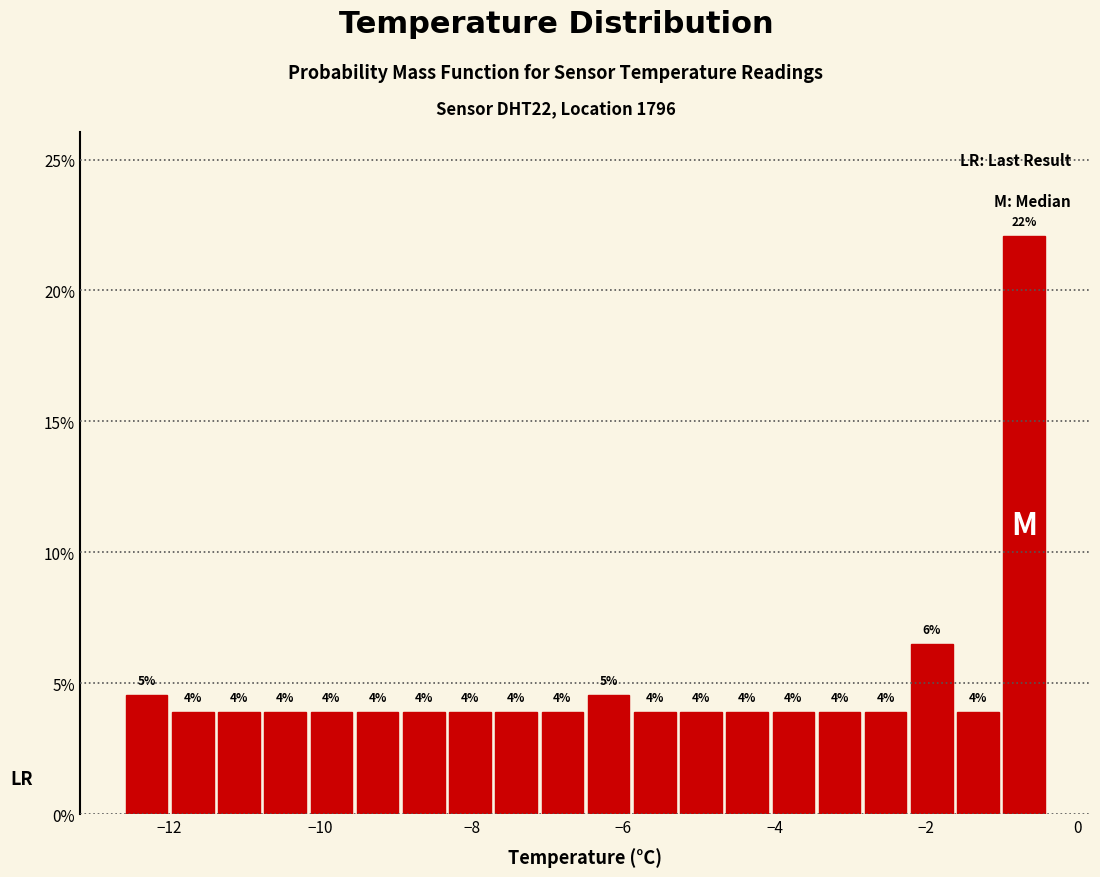

Read against the x-axis, roughly where is the centre of the tallest bar?

-0.8